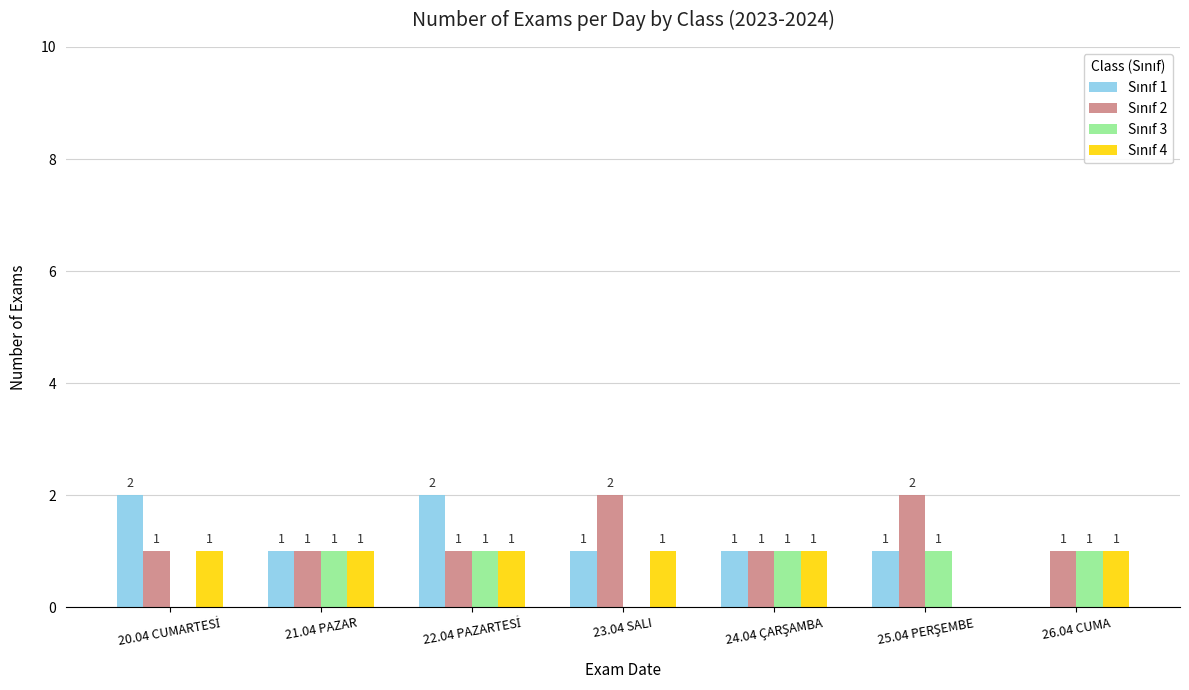

Reading left to right, transcribe all the data shown in this chart.

Sınıf 1: 20.04 CUMARTESİ=2	21.04 PAZAR=1	22.04 PAZARTESİ=2	23.04 SALI=1	24.04 ÇARŞAMBA=1	25.04 PERŞEMBE=1	26.04 CUMA=0
Sınıf 2: 20.04 CUMARTESİ=1	21.04 PAZAR=1	22.04 PAZARTESİ=1	23.04 SALI=2	24.04 ÇARŞAMBA=1	25.04 PERŞEMBE=2	26.04 CUMA=1
Sınıf 3: 20.04 CUMARTESİ=0	21.04 PAZAR=1	22.04 PAZARTESİ=1	23.04 SALI=0	24.04 ÇARŞAMBA=1	25.04 PERŞEMBE=1	26.04 CUMA=1
Sınıf 4: 20.04 CUMARTESİ=1	21.04 PAZAR=1	22.04 PAZARTESİ=1	23.04 SALI=1	24.04 ÇARŞAMBA=1	25.04 PERŞEMBE=0	26.04 CUMA=1